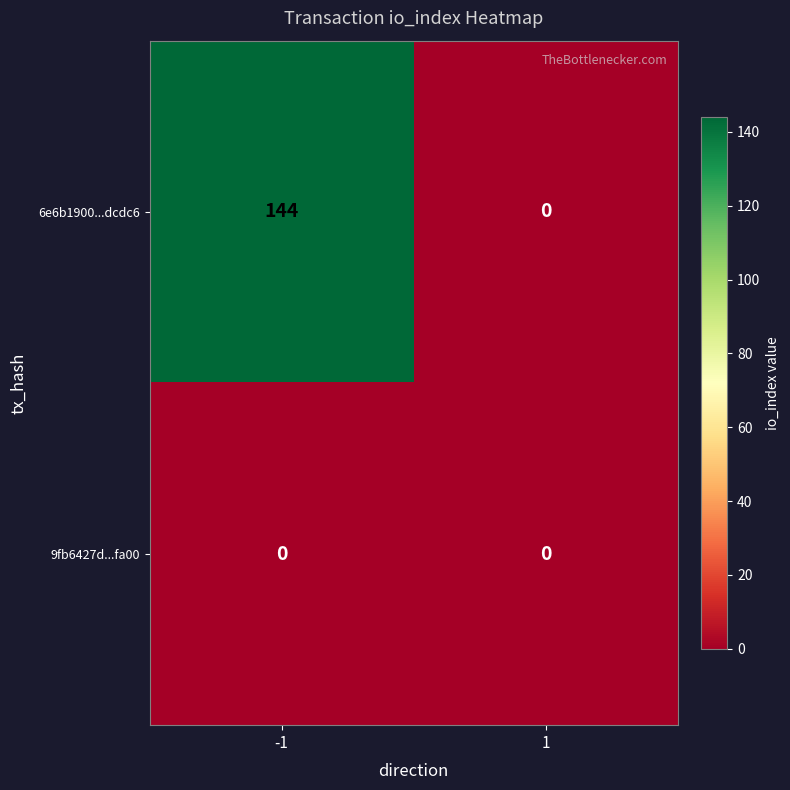

Between -1 and 1, which series saw the biggest shift?

6e6b1900...dcdc6